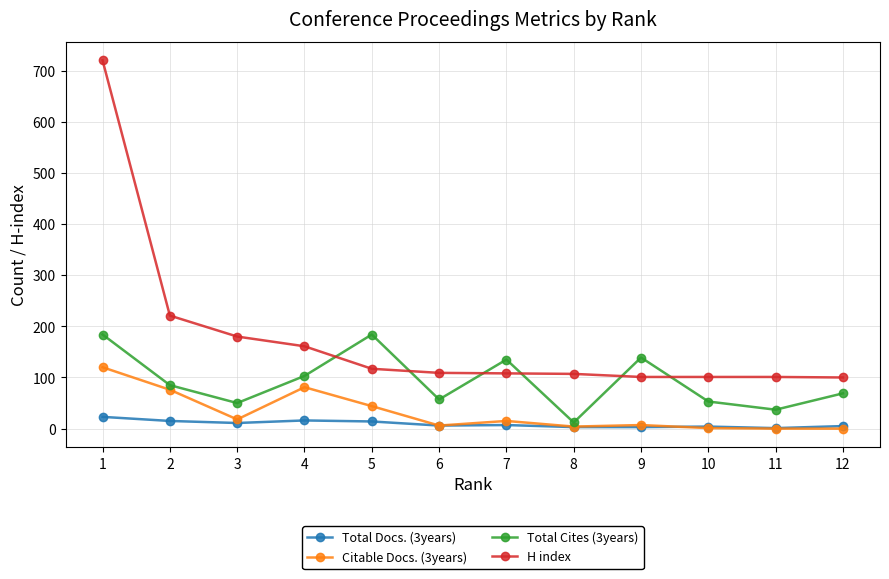

Which series has the largest range (max minus min)?

H index